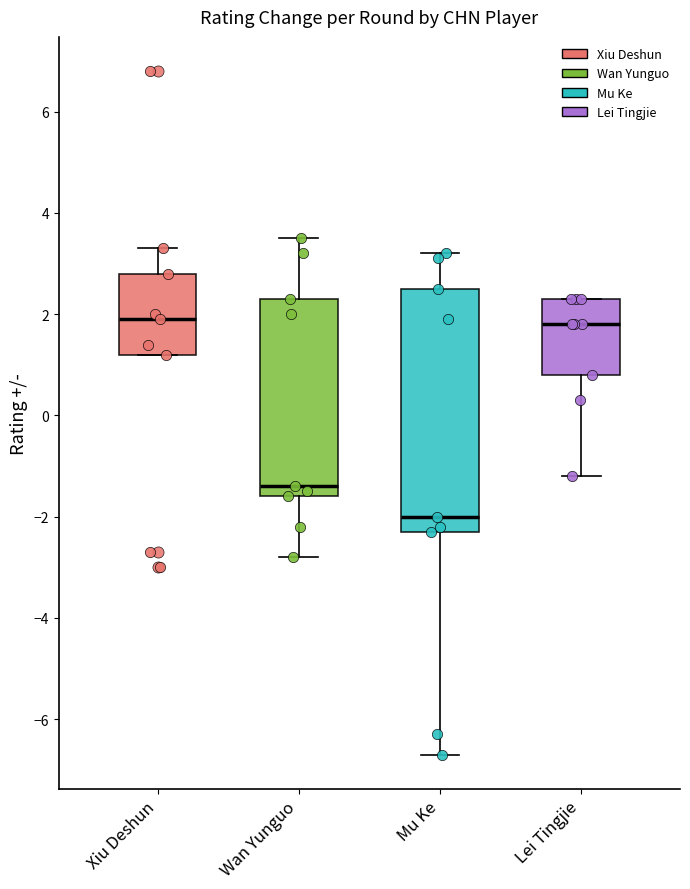

Which box's median line is the lowest?

Mu Ke